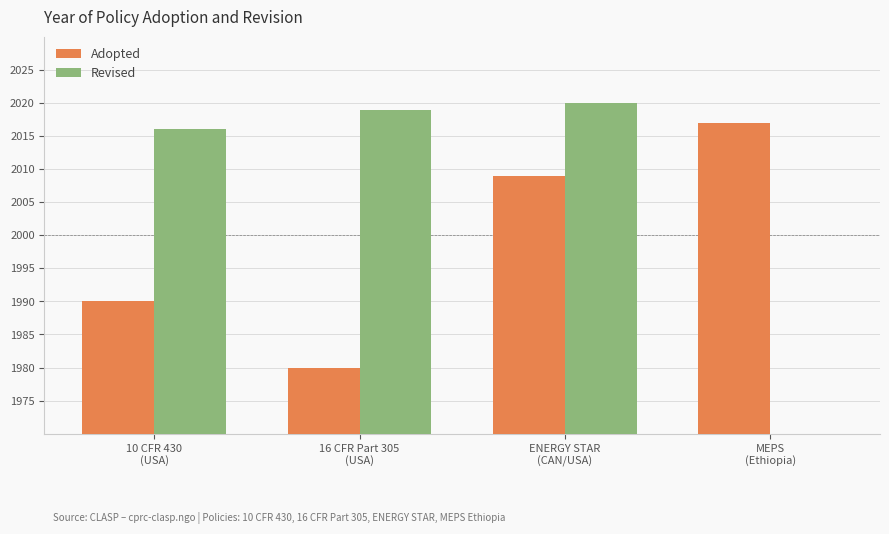

How many Adopted values are between 1990 and 2017?

3